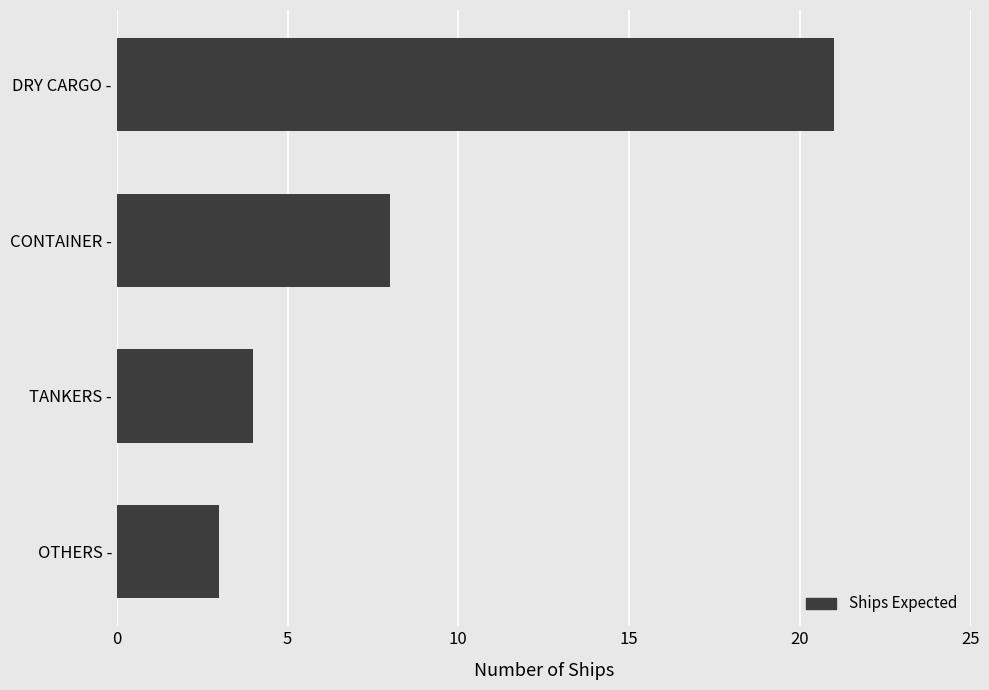

Between DRY CARGO - and TANKERS -, which is larger?

DRY CARGO -